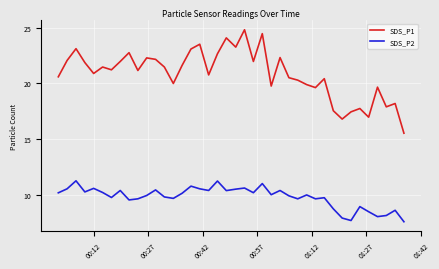

How many interior local valleys does the SDS_P1 series have?

12